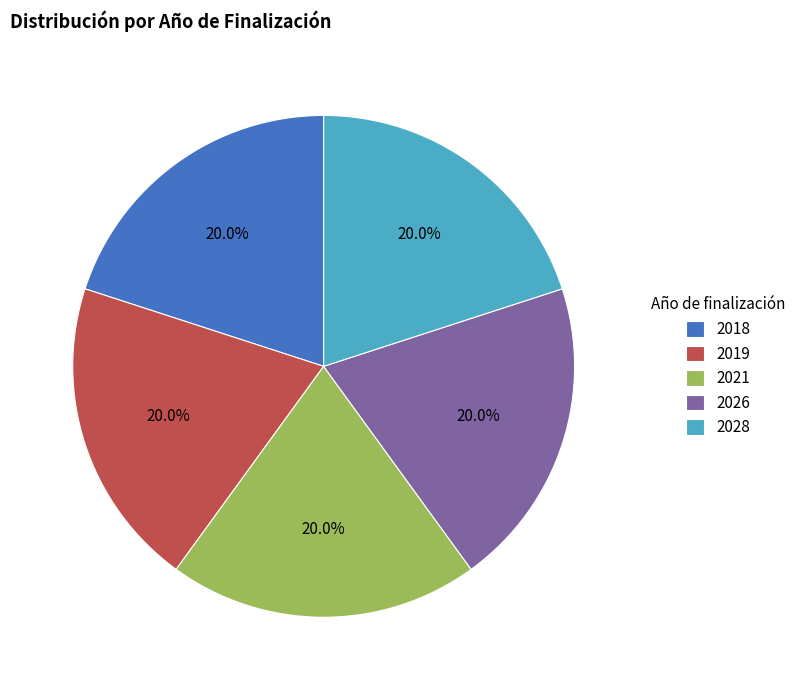

Approximately how many times larger is the value at 2018 compared to 2019?

1.0